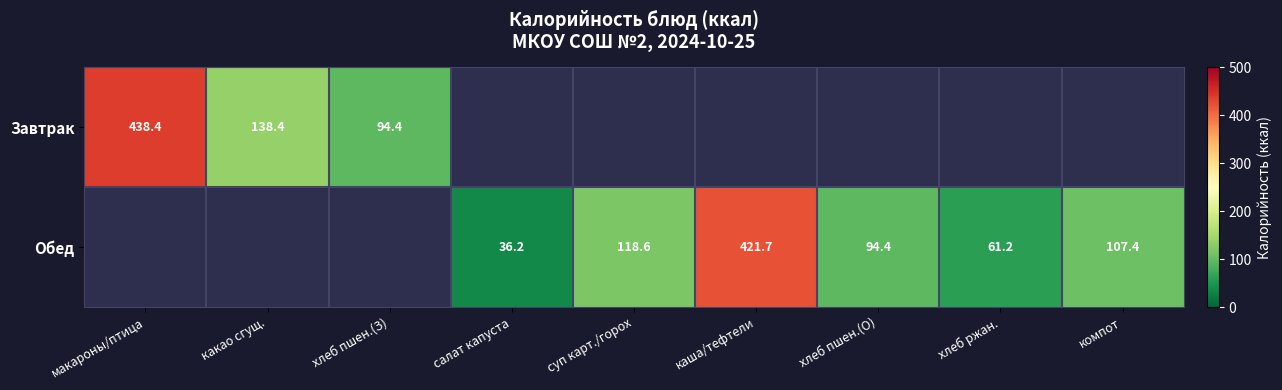

Is the value of Обед at салат капуста greater than the value of Завтрак at хлеб пшен.(З)?

No